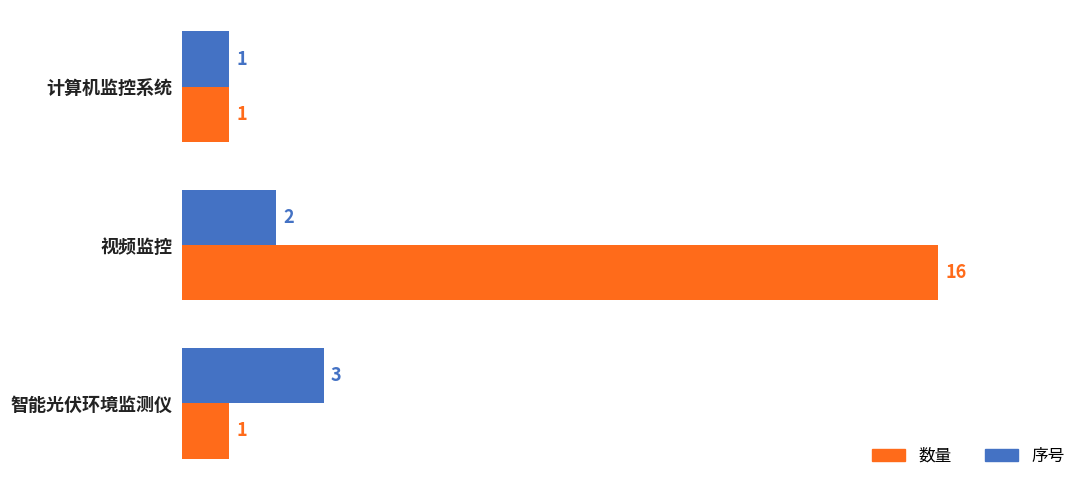

How many data points in 序号 are less than 2?

1